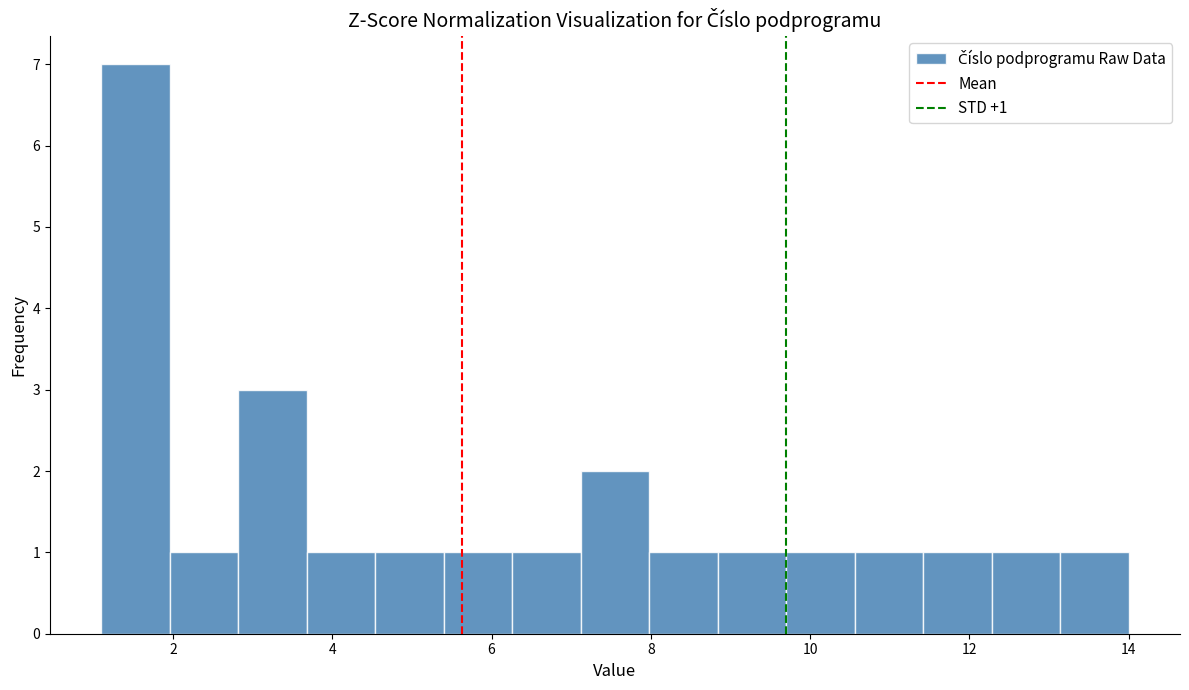

Which range on the x-axis has the tallest bar?

1.10 to 1.96